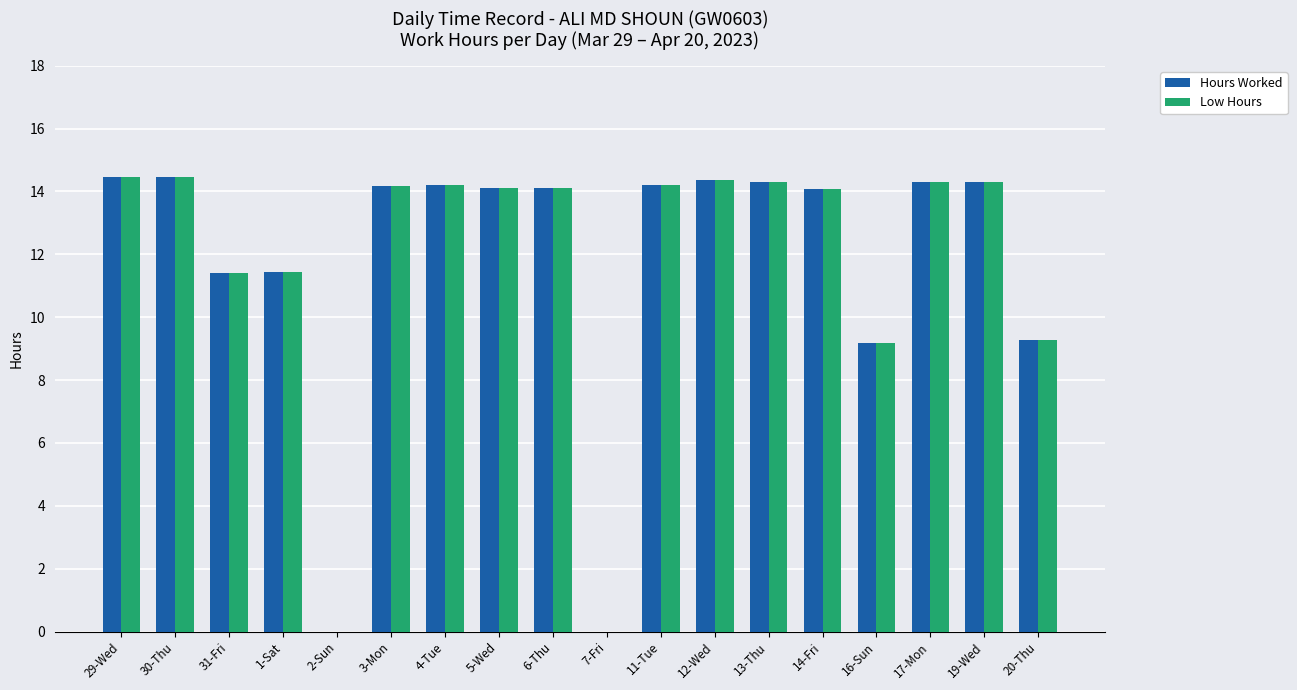

The Hours Worked series shows 0.0 at 2-Sun. True or false?

True